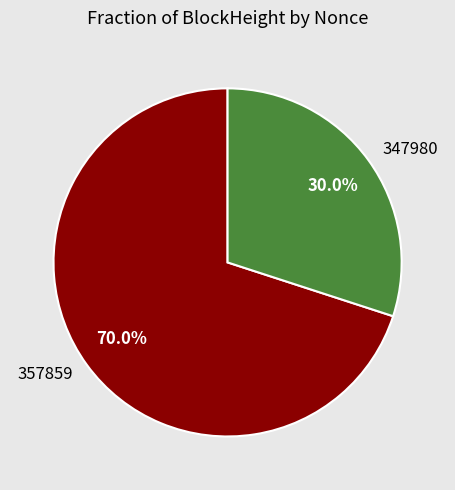

To the nearest percent, what is the difference between the largest and smallest slice percentages?

40%